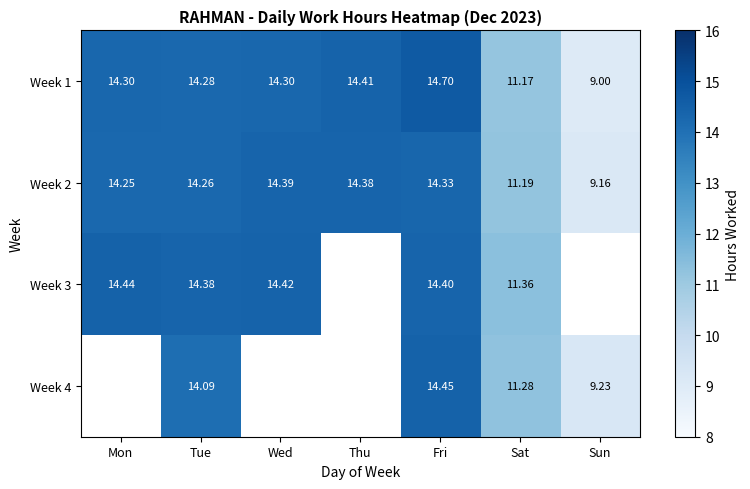

Where does the Week 2 series first go above 14?

Mon